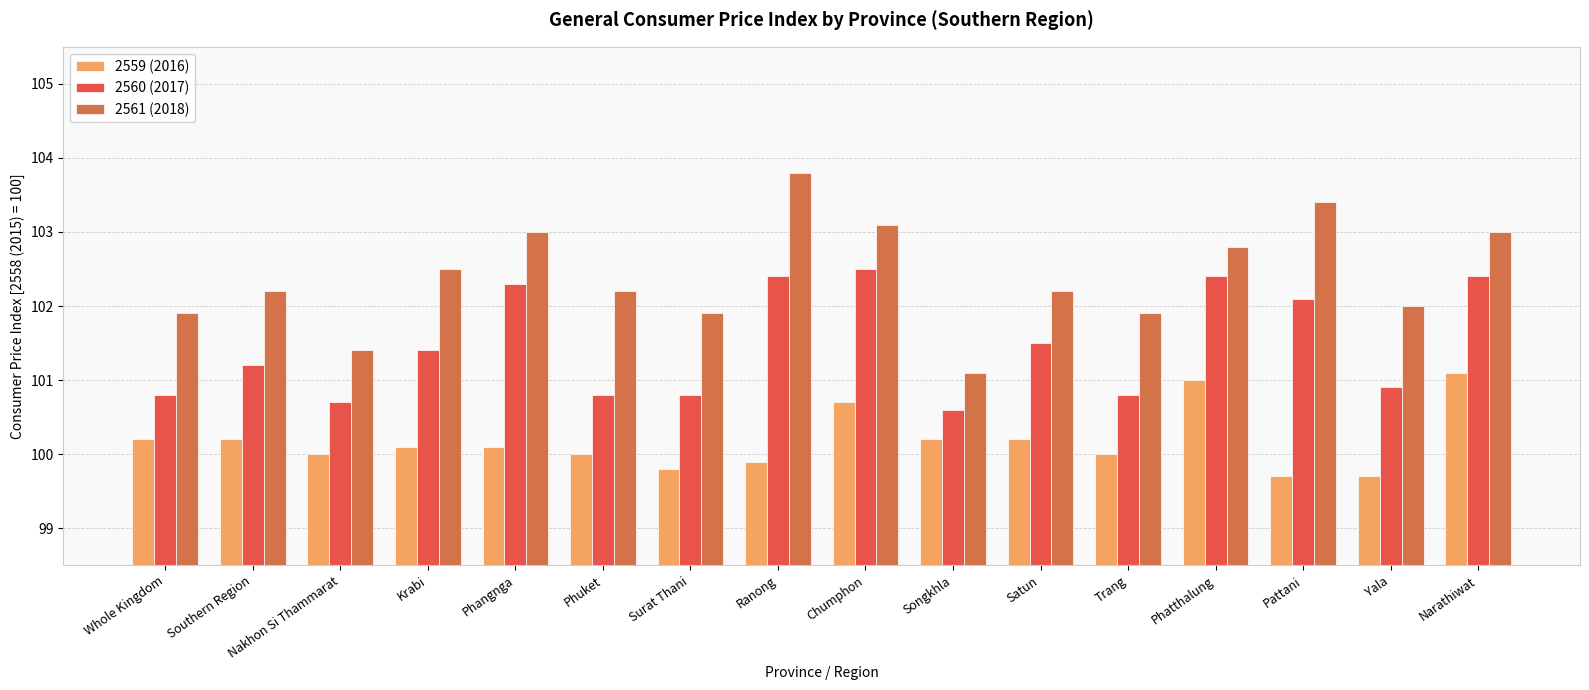

What is the spread (max minus min) of values at Yala?

2.3